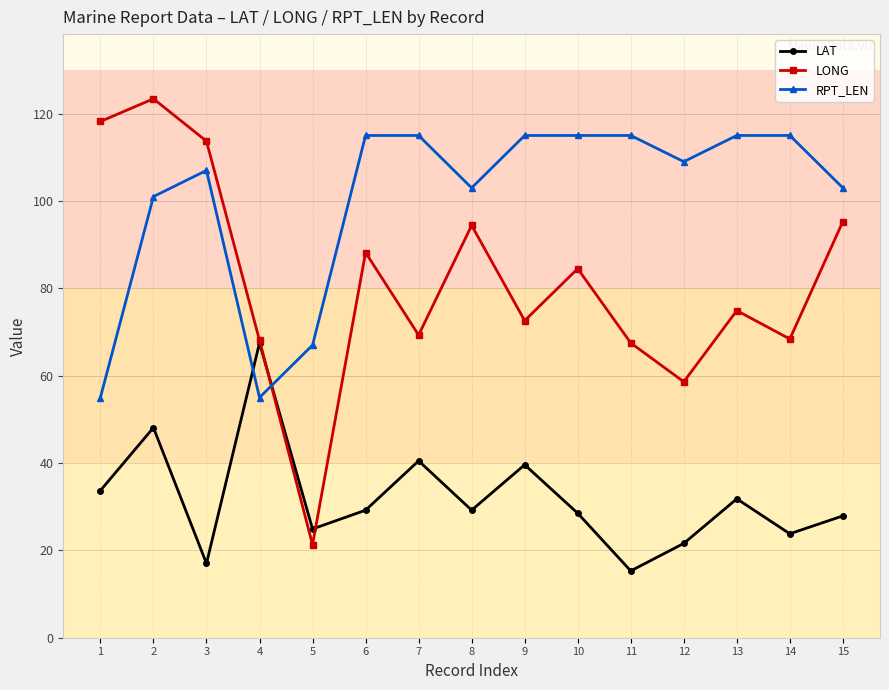

What is the sum of the LONG values at 14 and 13?

143.3